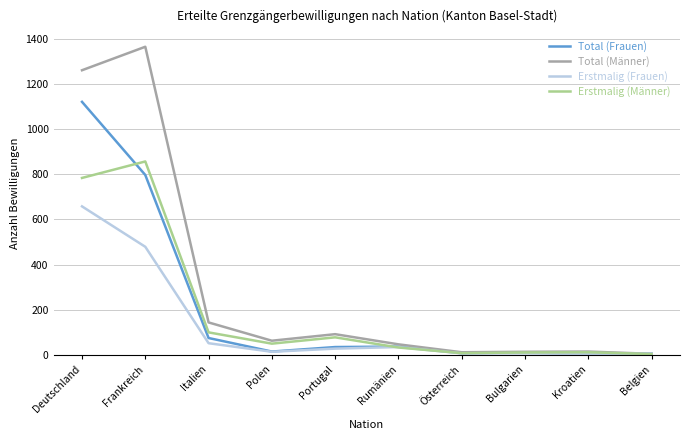

Which series has the largest range (max minus min)?

Total (Männer)